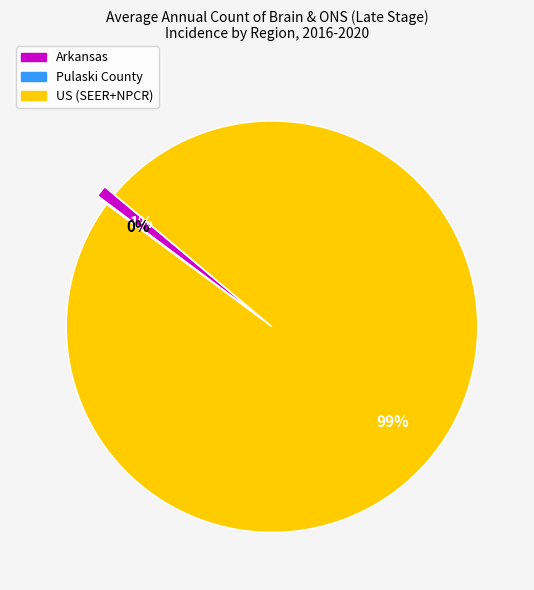

Is there a majority slice in this chart?

Yes